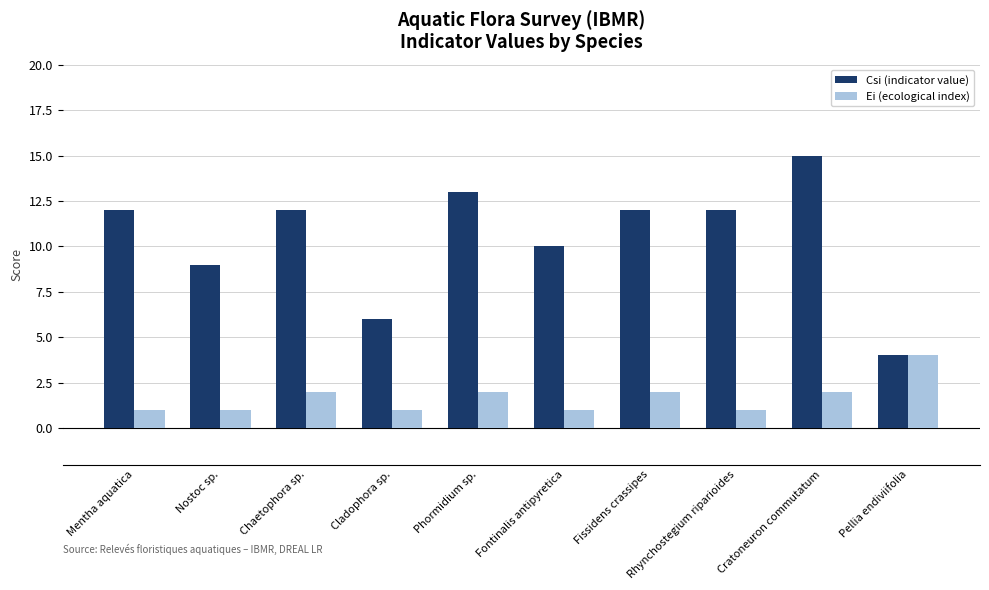

List the series in order of their peak value, highest first.

Csi (indicator value), Ei (ecological index)